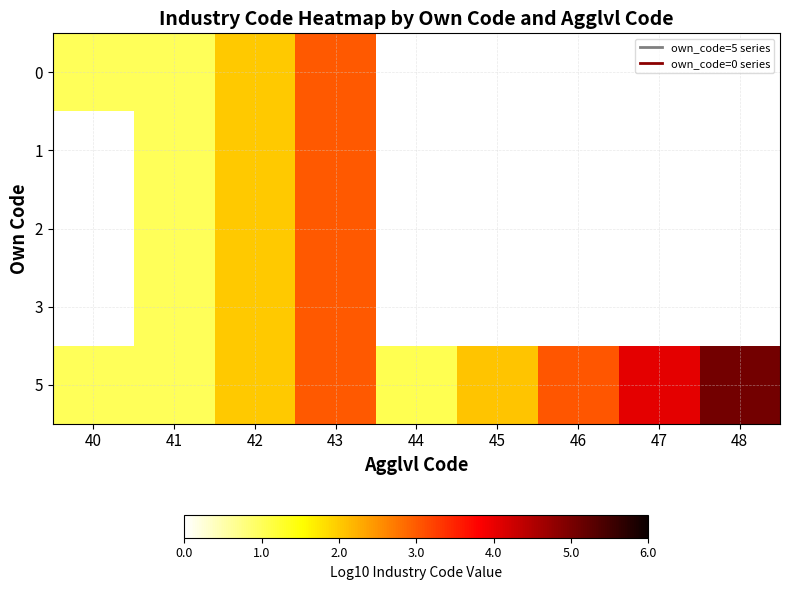

What is the difference between the 5 values at 46 and 48?

2.0